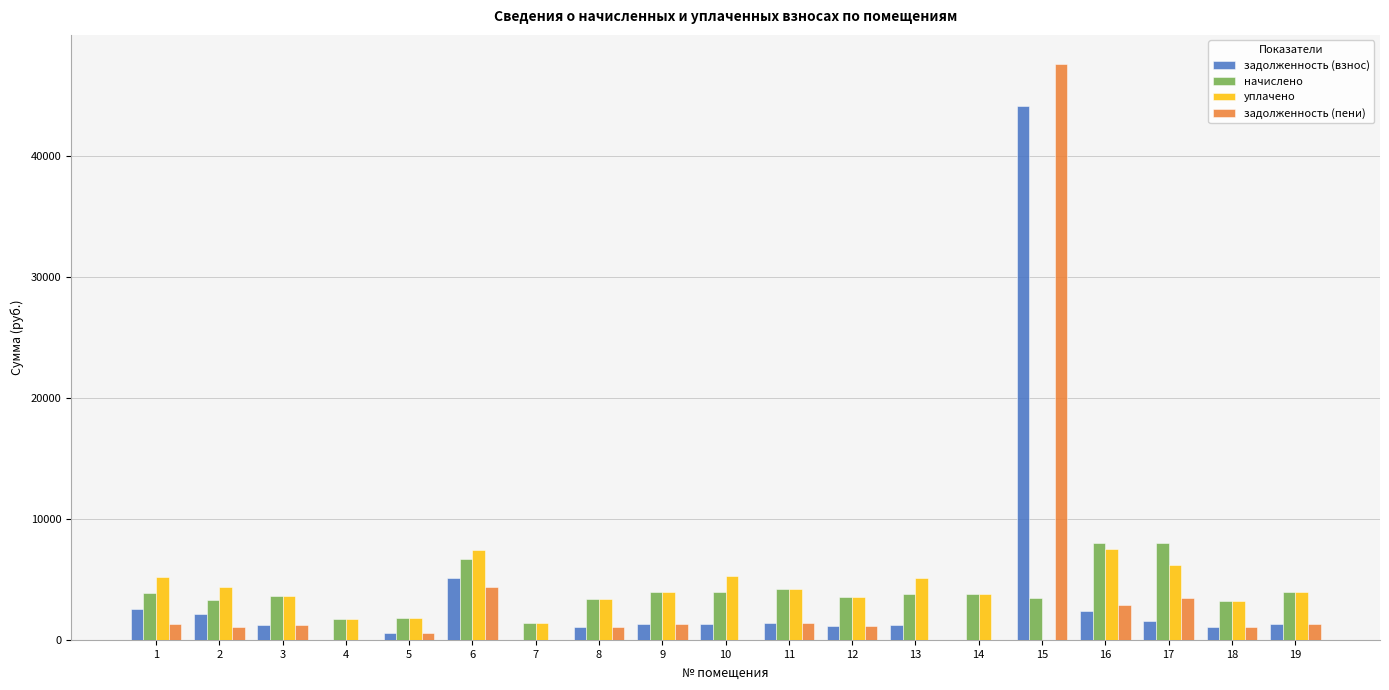

What is the highest value of the начислено series?

8067.5